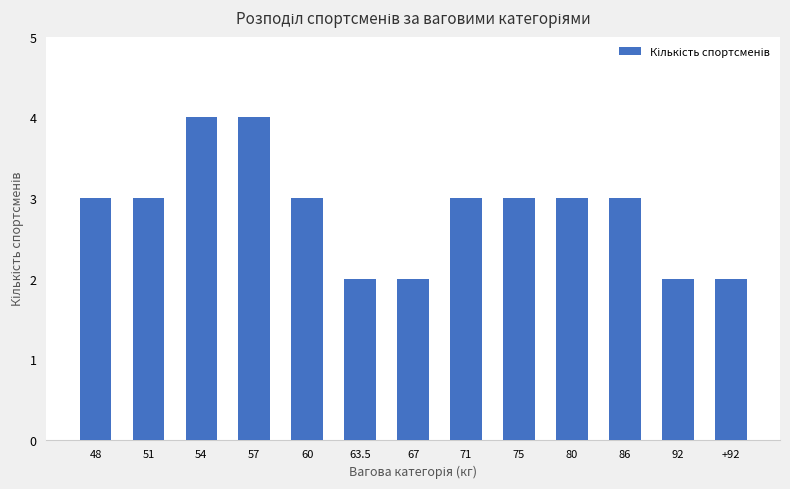

Read the value at 80.

3